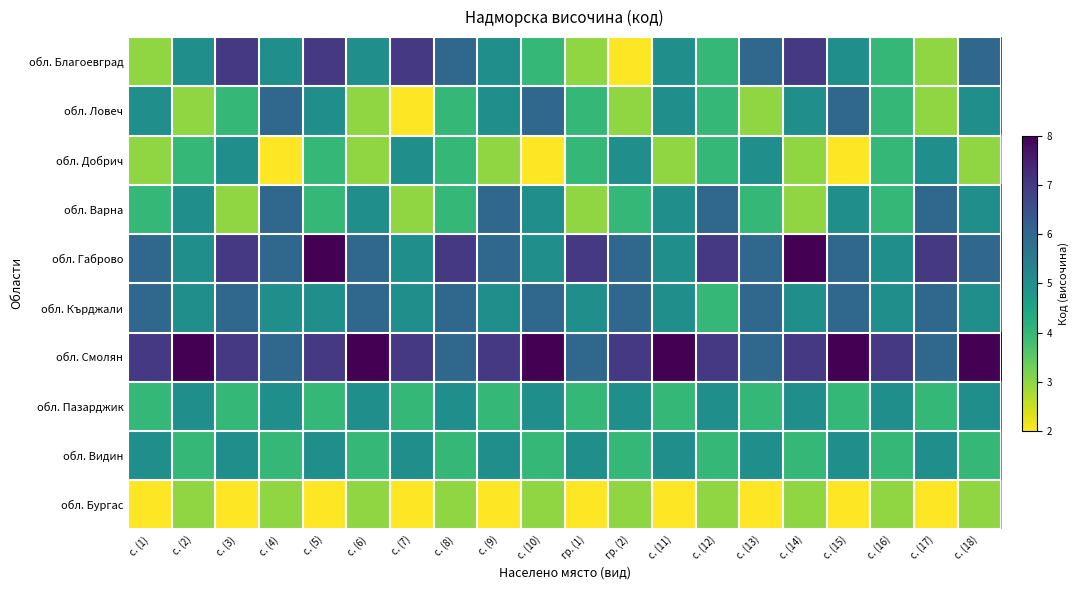

Which has a higher value, с. (7) or с. (15)?

с. (7)